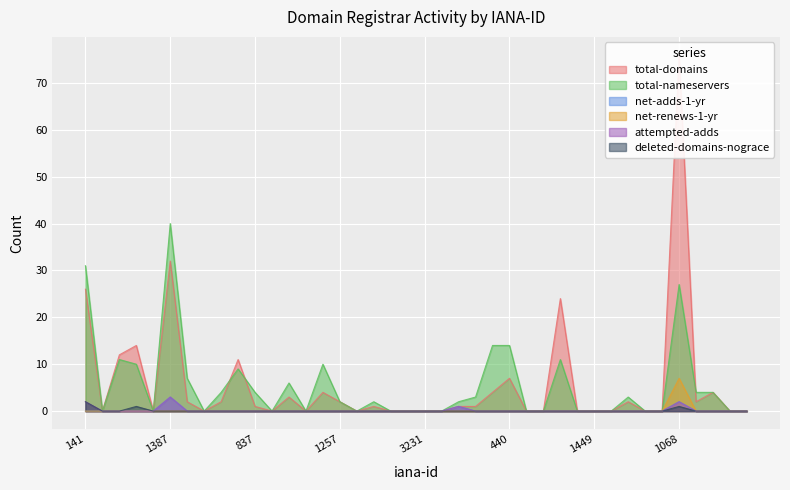

What is the difference between the maximum and minimum values in the total-nameservers series?

40